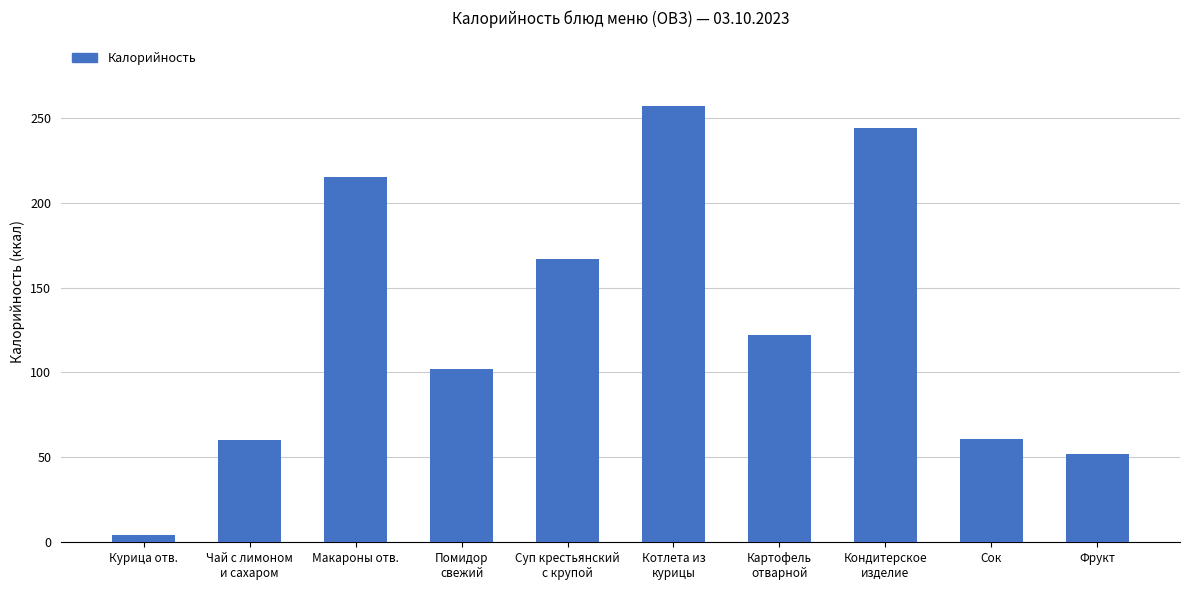

What is the difference between the values at Чай с лимоном
и сахаром and Котлета из
курицы?

197